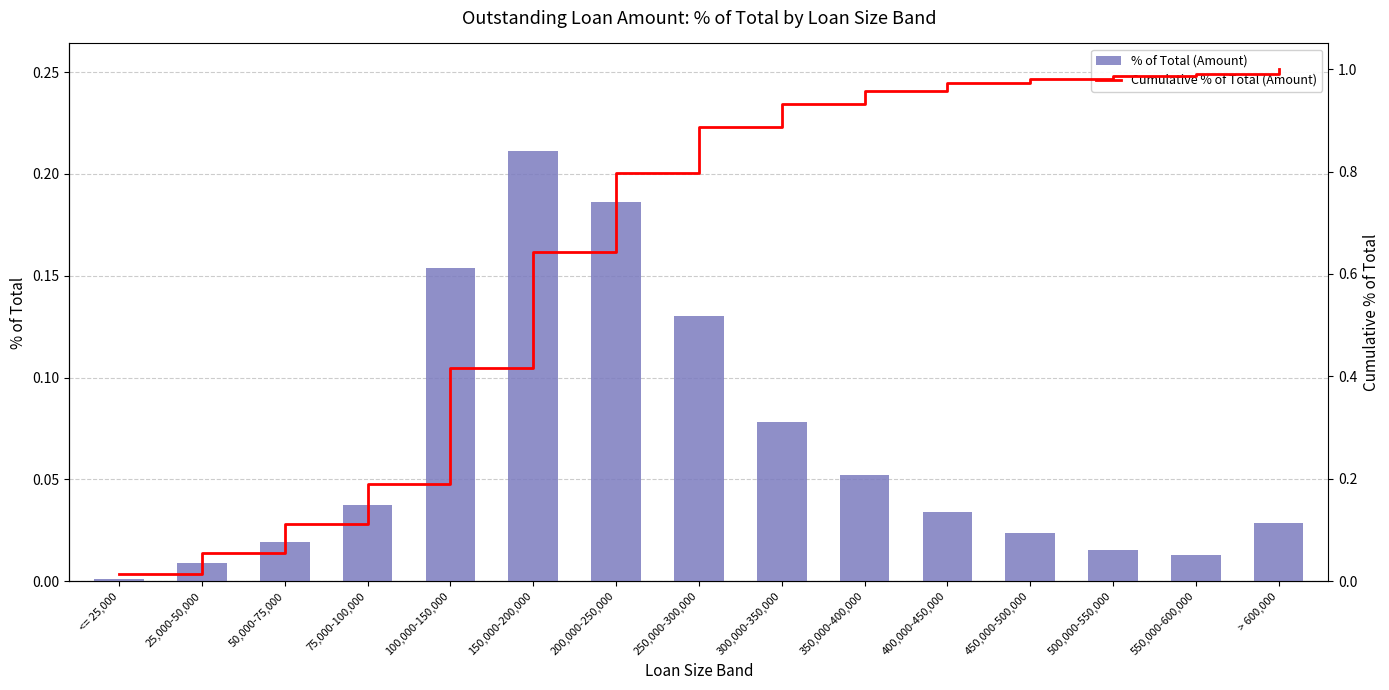

What is the difference between the maximum and minimum values in the % of Total (Amount) series?

0.2